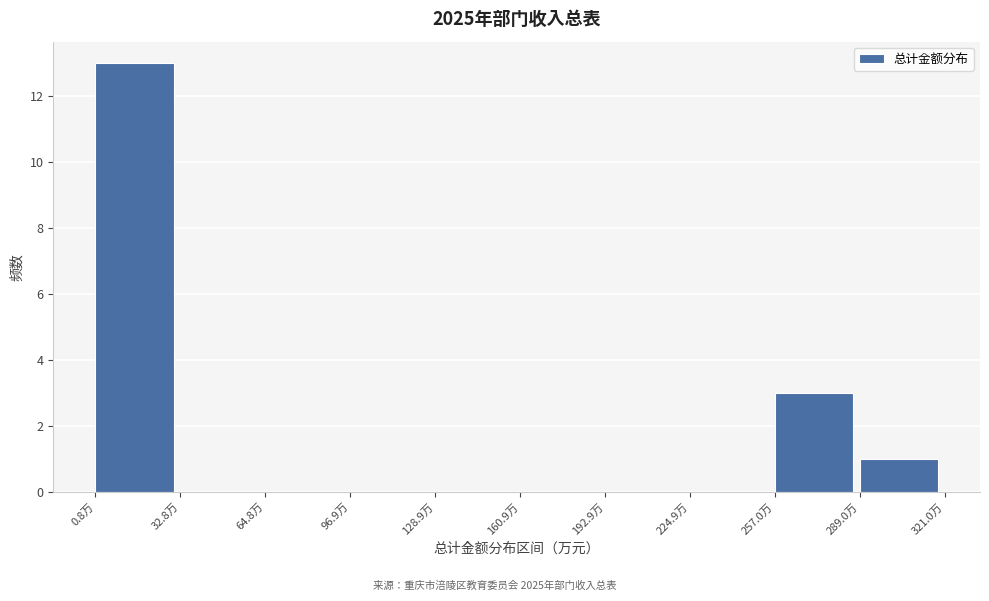

Which range on the x-axis has the tallest bar?

0 to 35